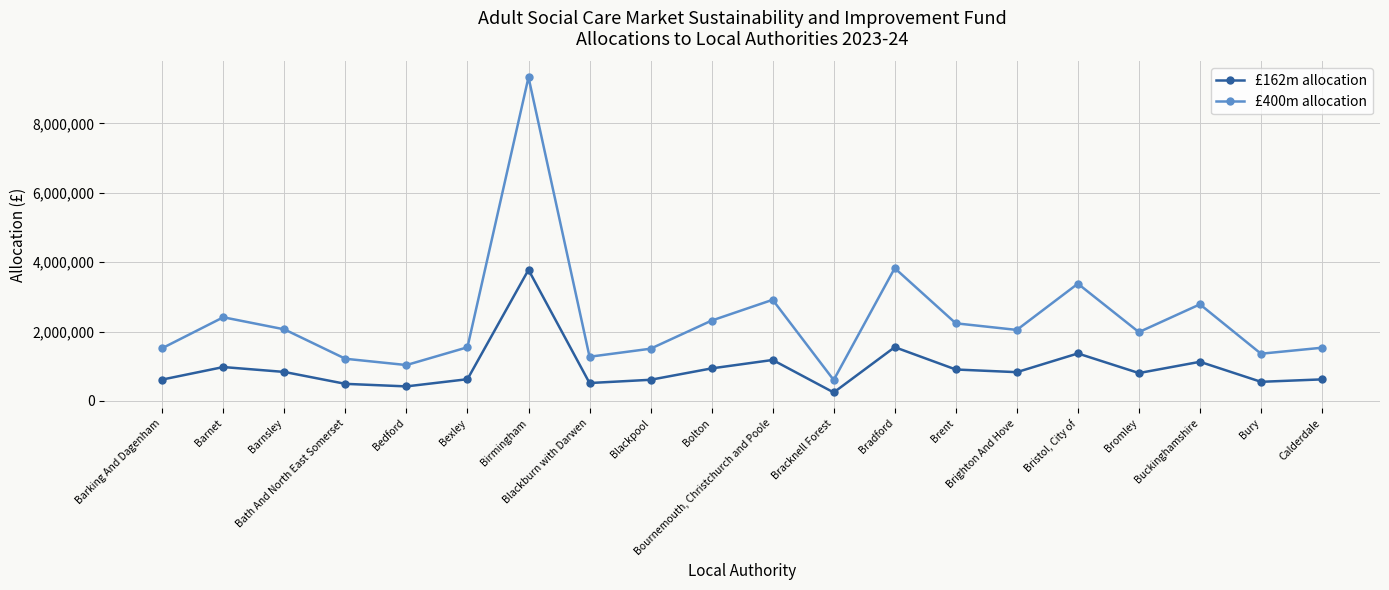

True or false: £400m allocation and £162m allocation intersect in this chart.

False